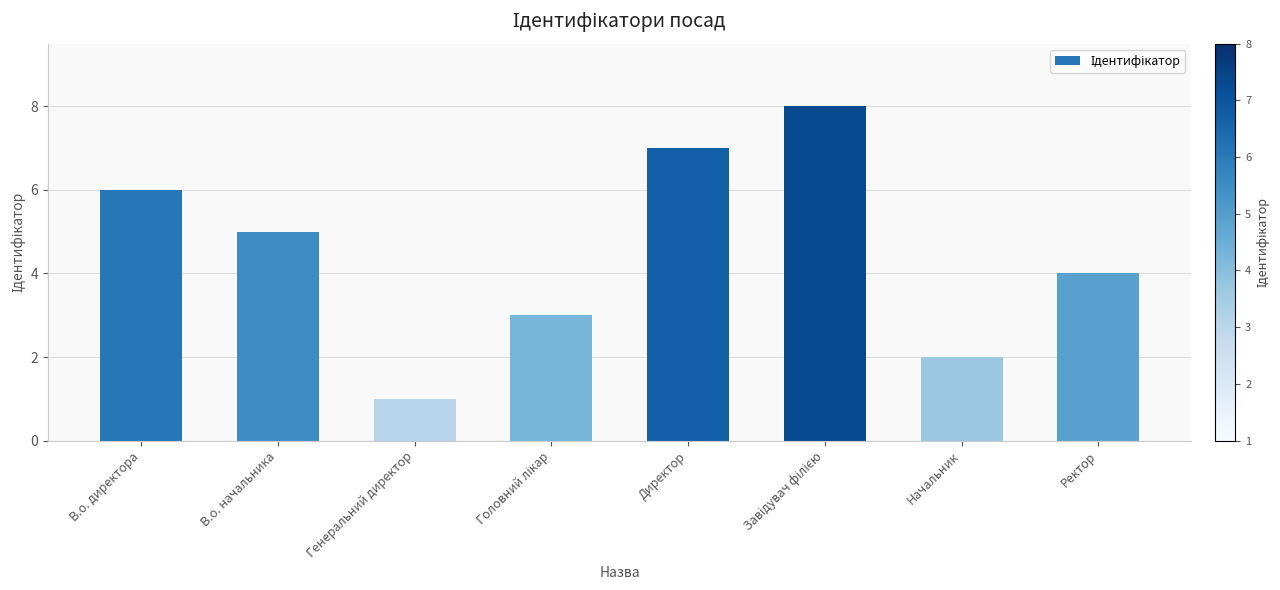

What is the label of the 7th bar from the right?

В.о. начальника